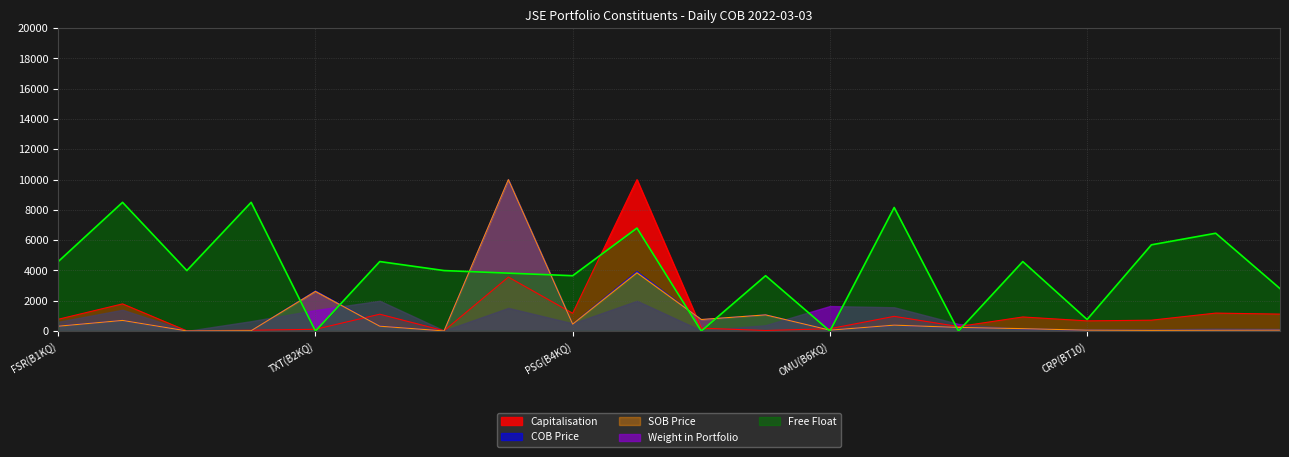

Where does the COB Price series first go above 333?

FSR(B1KQ)